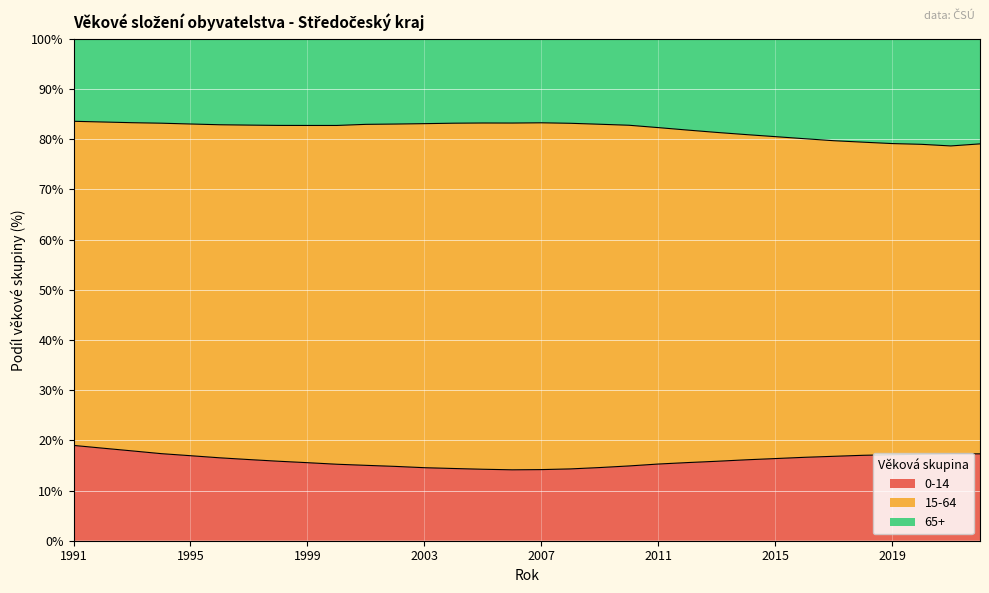

What is the minimum value for 0-14?

14.1